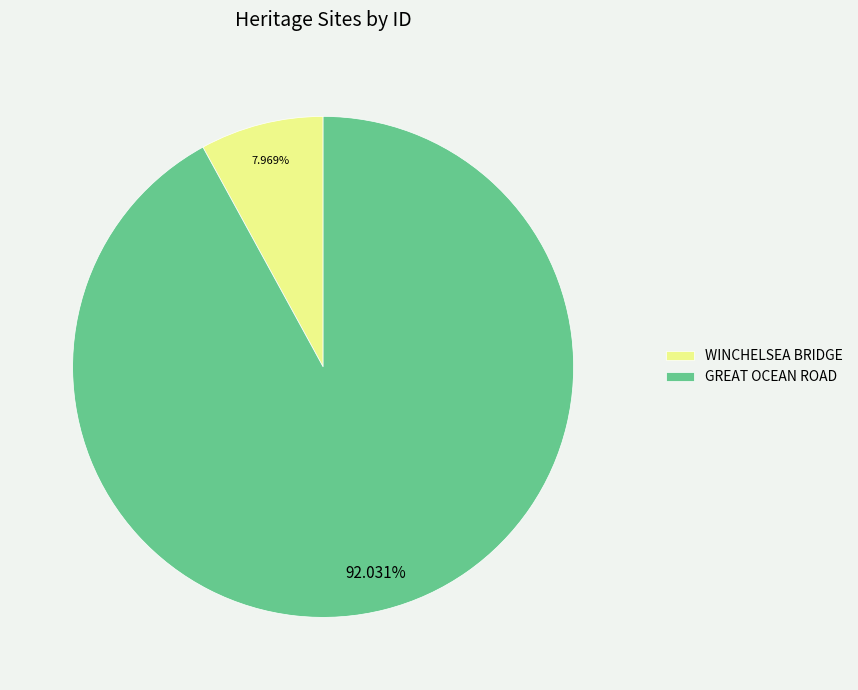

Count the number of slices in the pie.

2